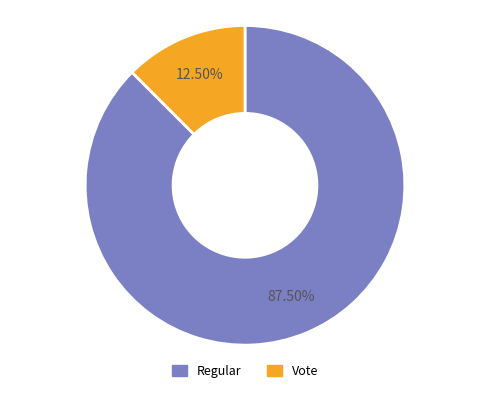

Which slice is the smallest?

Vote